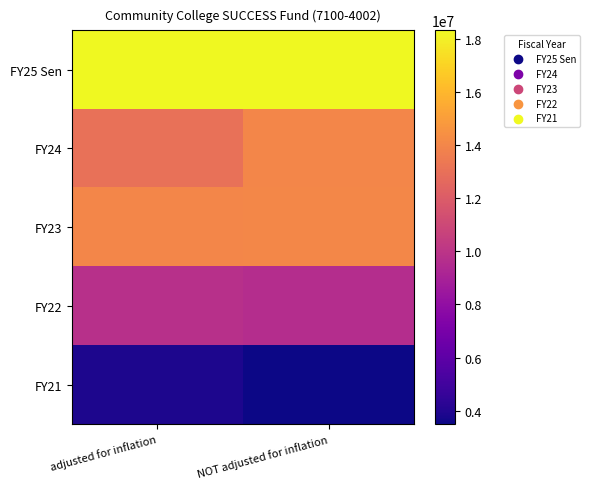

Reading left to right, list all the values displayed in this chart.

FY25 Sen: adjusted for inflation=18322212	NOT adjusted for inflation=18322212
FY24: adjusted for inflation=13034943	NOT adjusted for inflation=14000000
FY23: adjusted for inflation=14013807	NOT adjusted for inflation=14078917
FY22: adjusted for inflation=9798335	NOT adjusted for inflation=9598871
FY21: adjusted for inflation=3900763	NOT adjusted for inflation=3500000